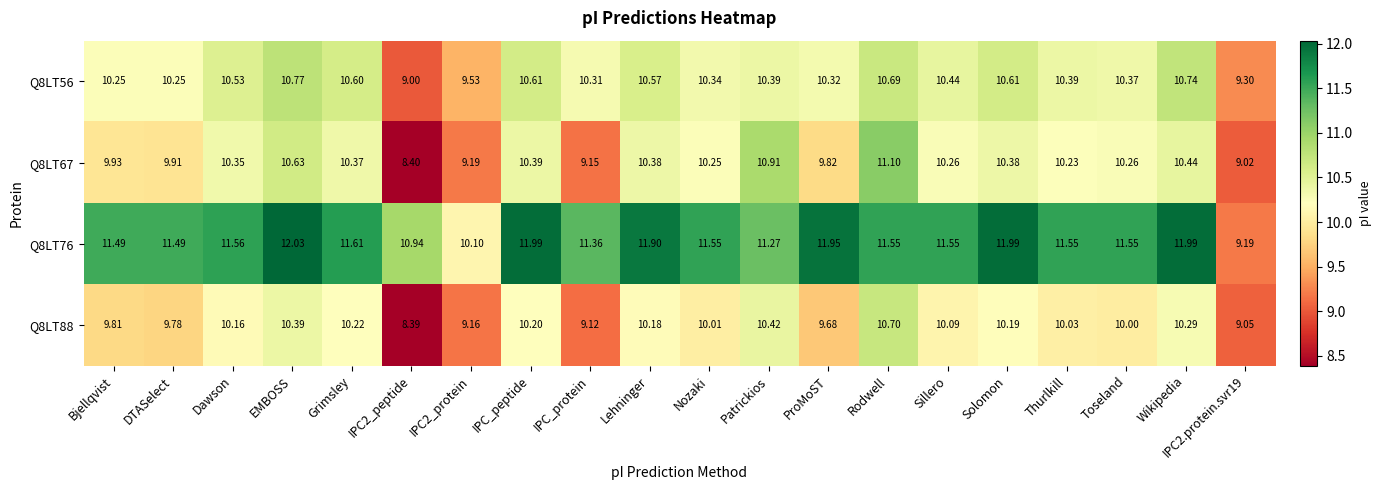

What is the total value across all series at IPC2_peptide?

36.7